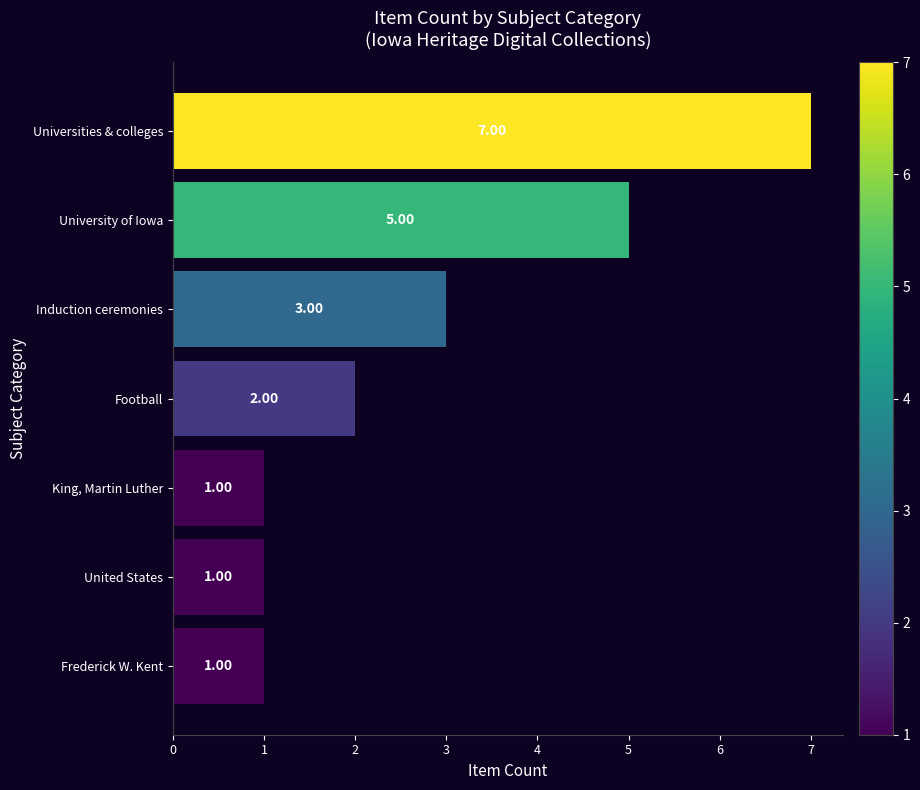

Count the number of data series in this chart.

1